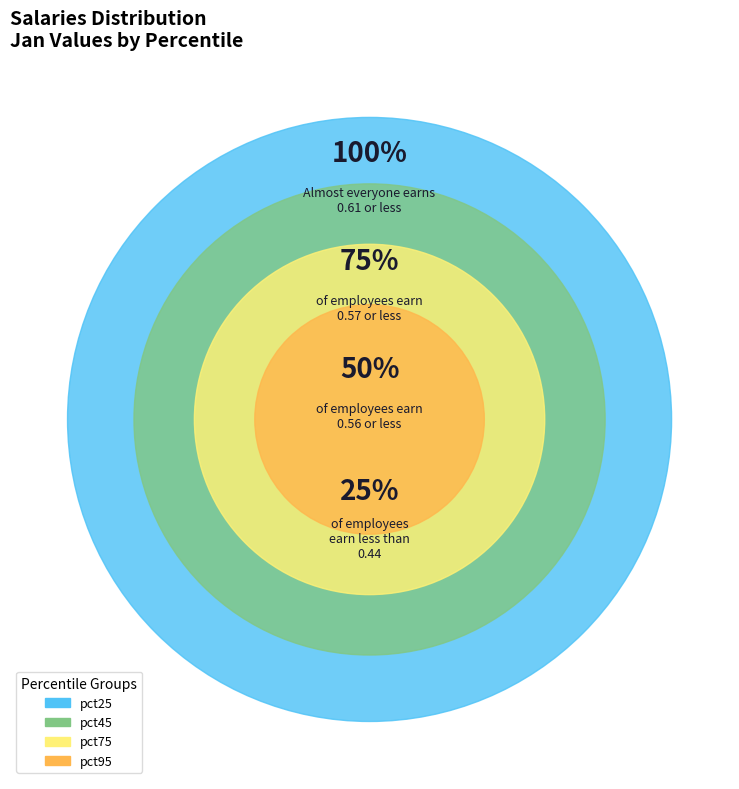

Is pct15 the majority of the pie?

No